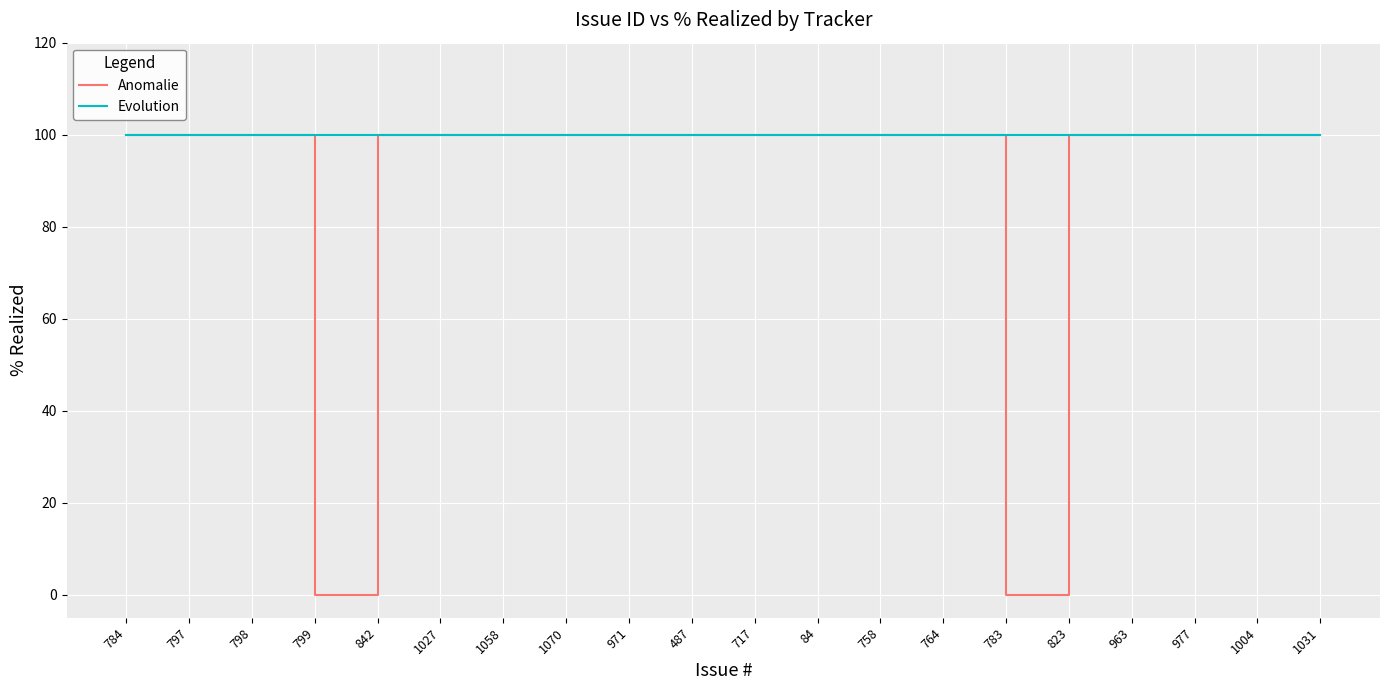

What is the greatest value displayed?

100